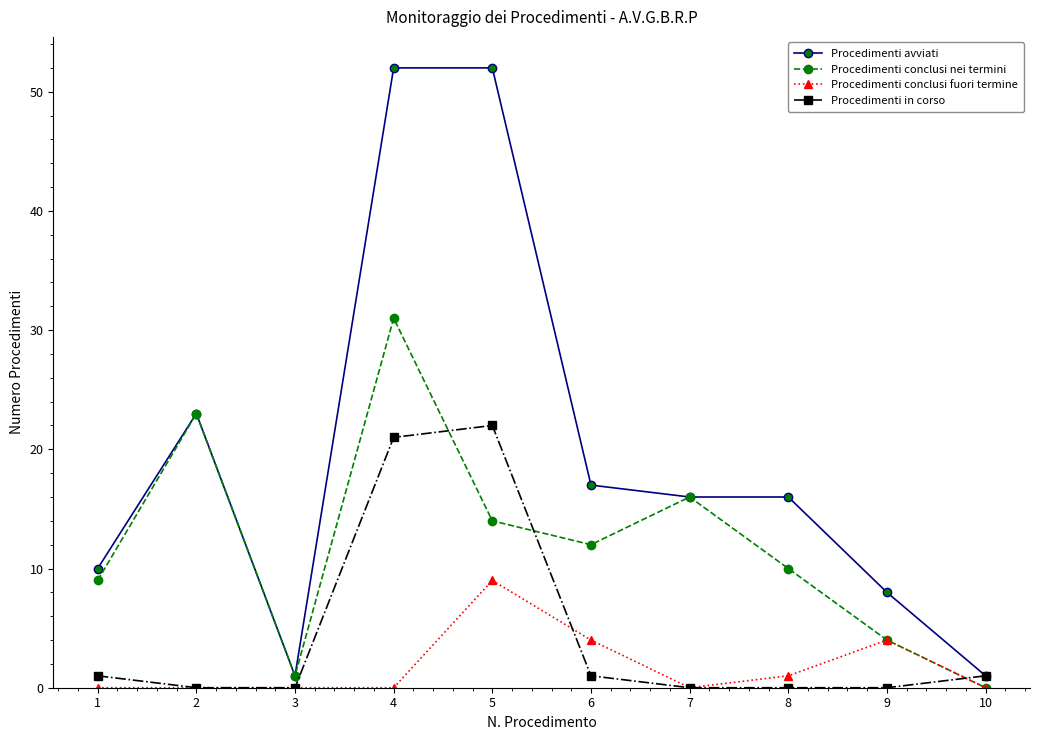

What is the value of the Procedimenti avviati point at the 6th from the left?

17